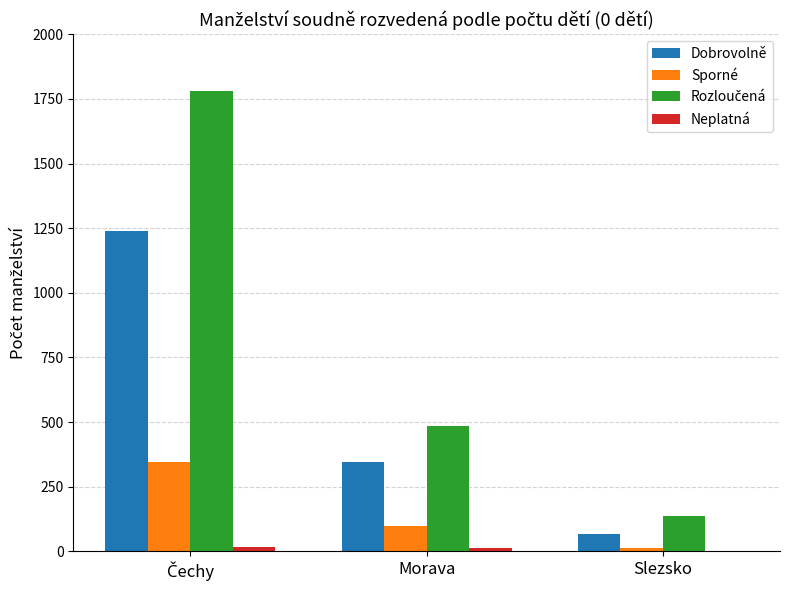

Where is Sporné nearest to the value 179?

Morava